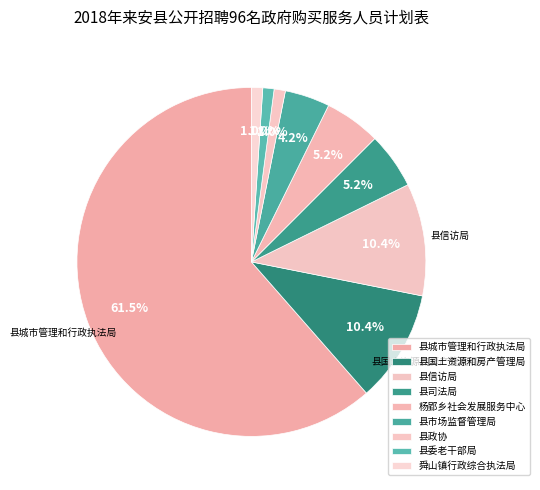

To the nearest percent, what portion does 县司法局 represent?

5%